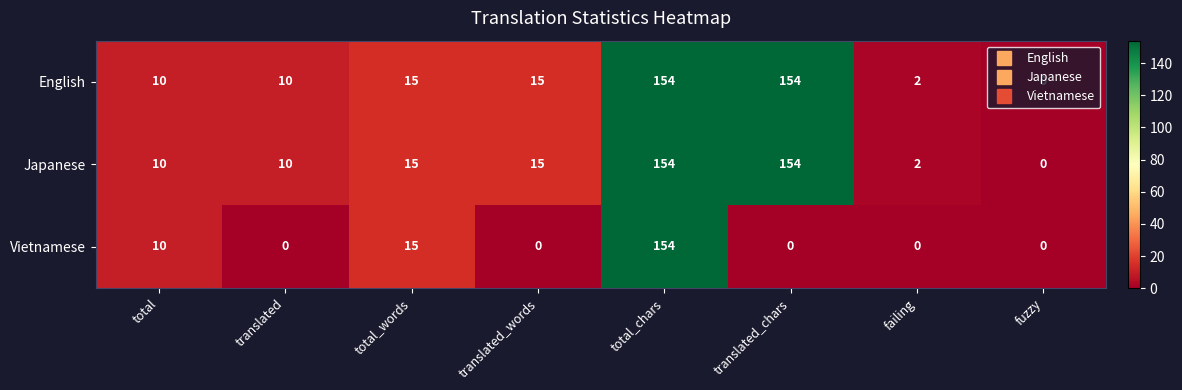

What is the maximum value shown in the chart?

154